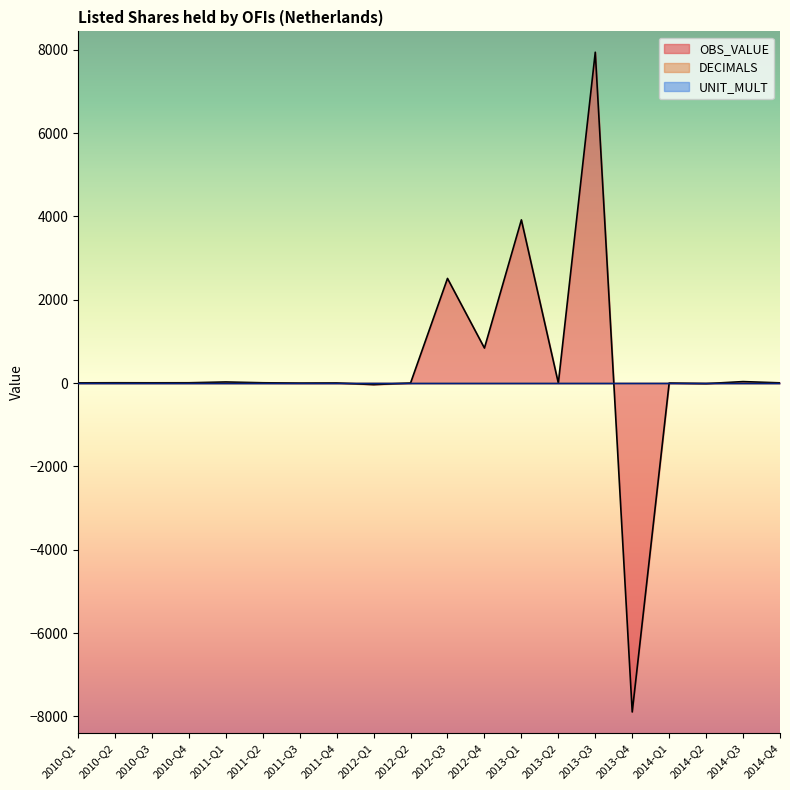

Between 2010-Q4 and 2013-Q3, which is larger?

2013-Q3